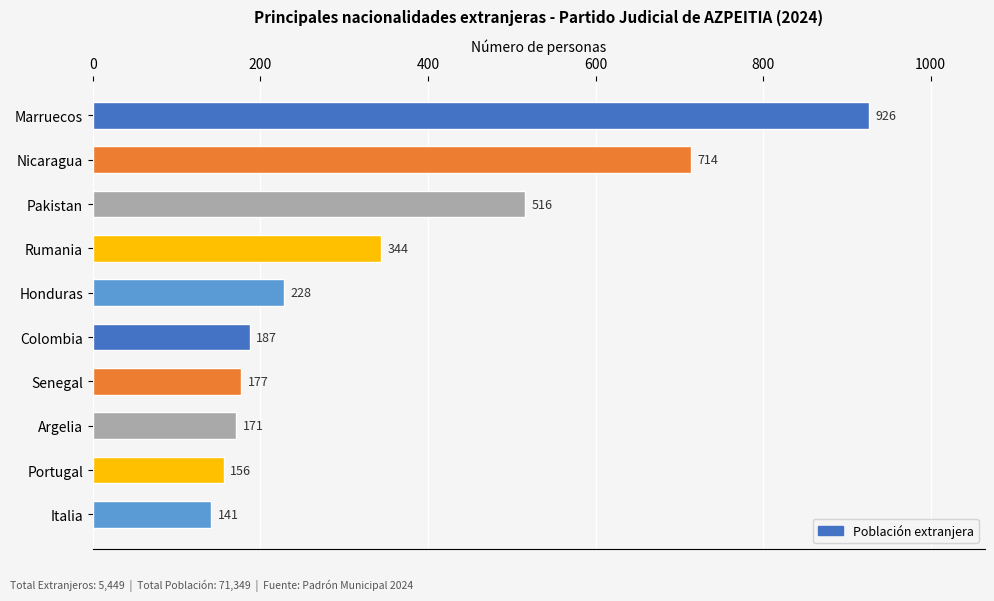

The chart shows a value of 156 at Portugal. True or false?

True